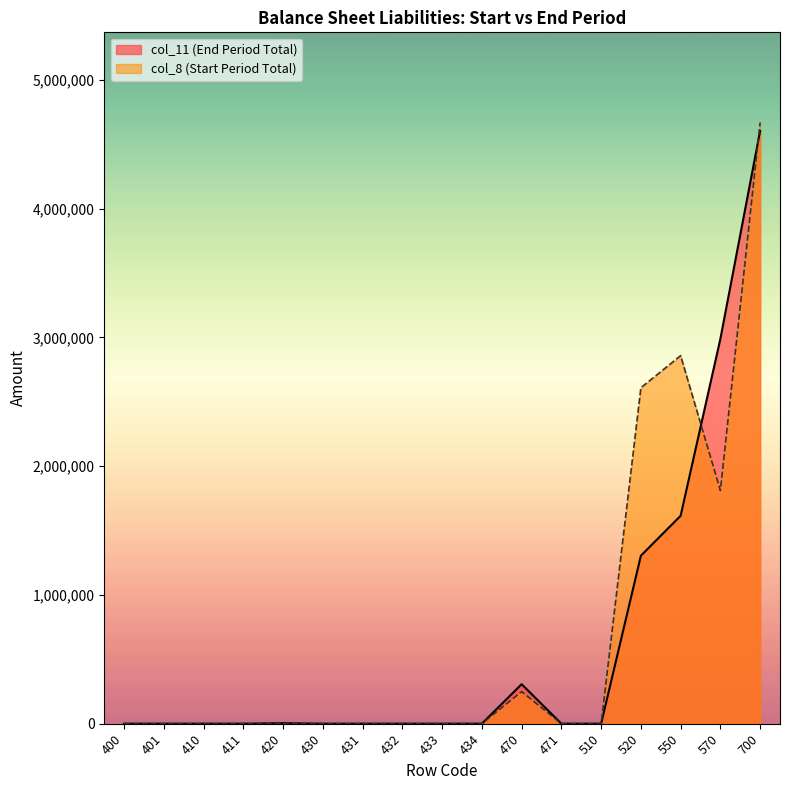

What is the sum of all col_8 values?

12196741.3